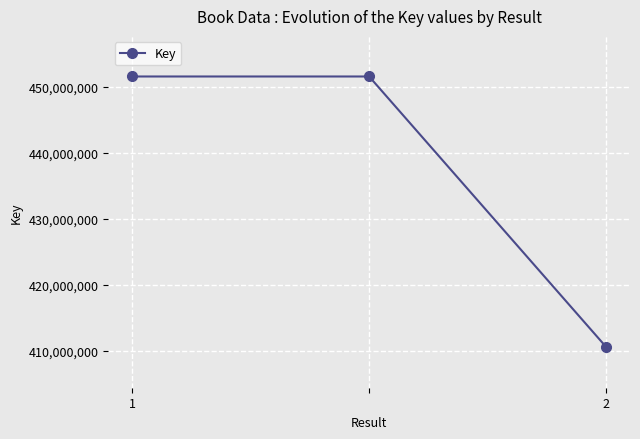

What is the average value?

437911741